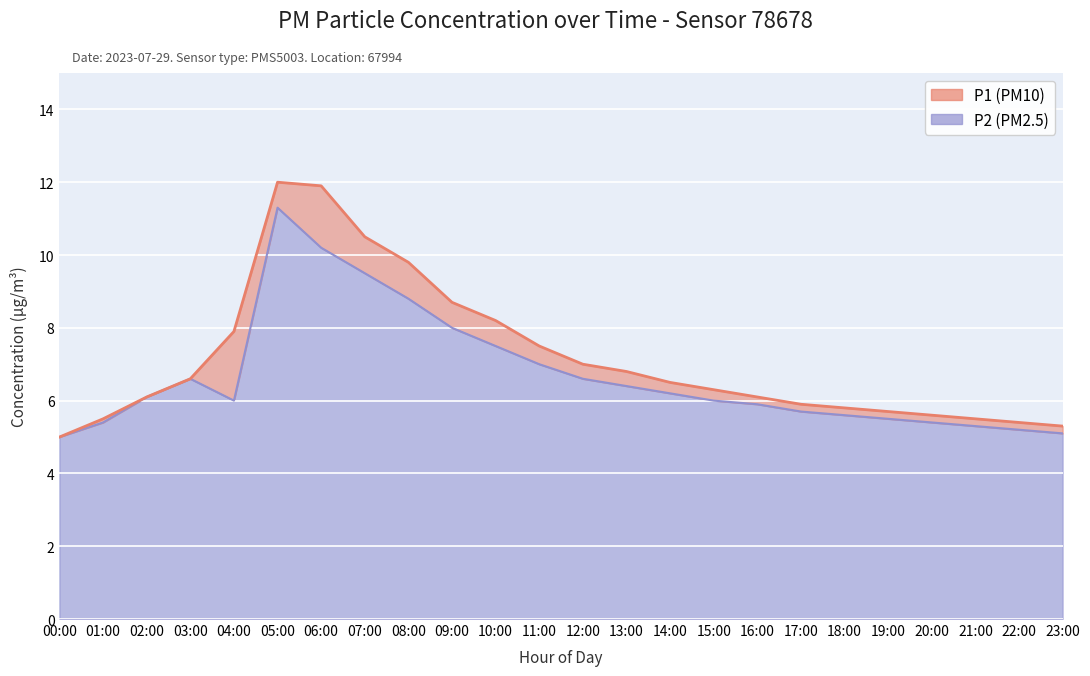

True or false: P2 and P1 intersect in this chart.

False